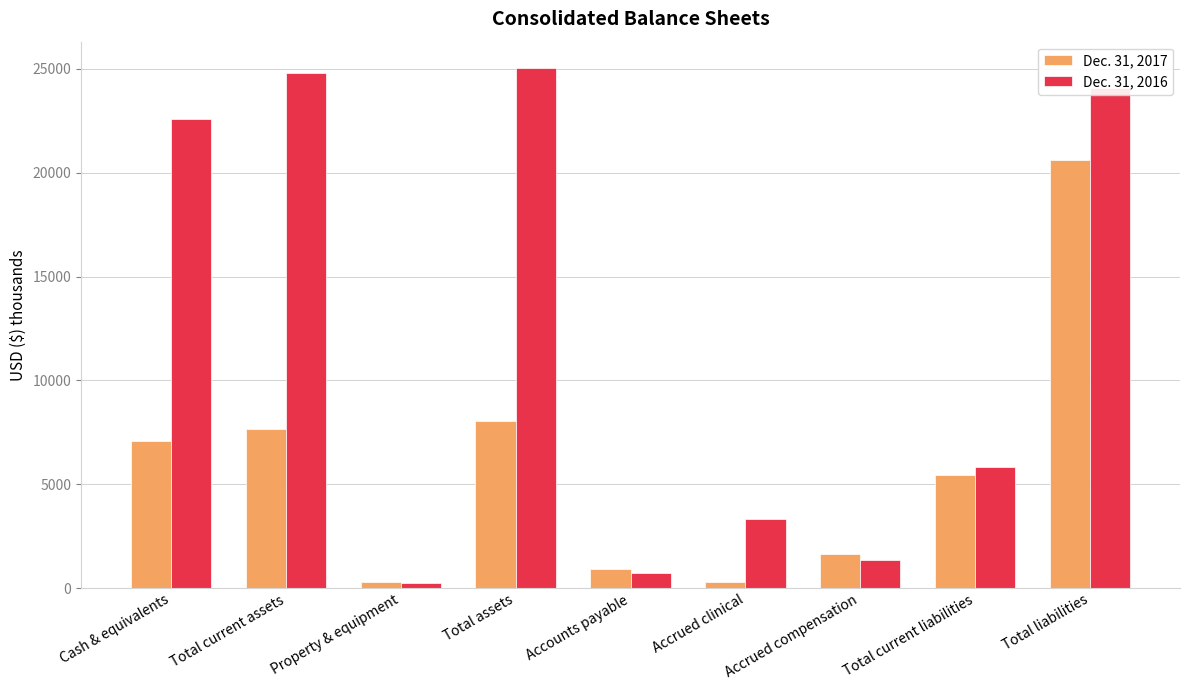

How many bars are there in each group?

2